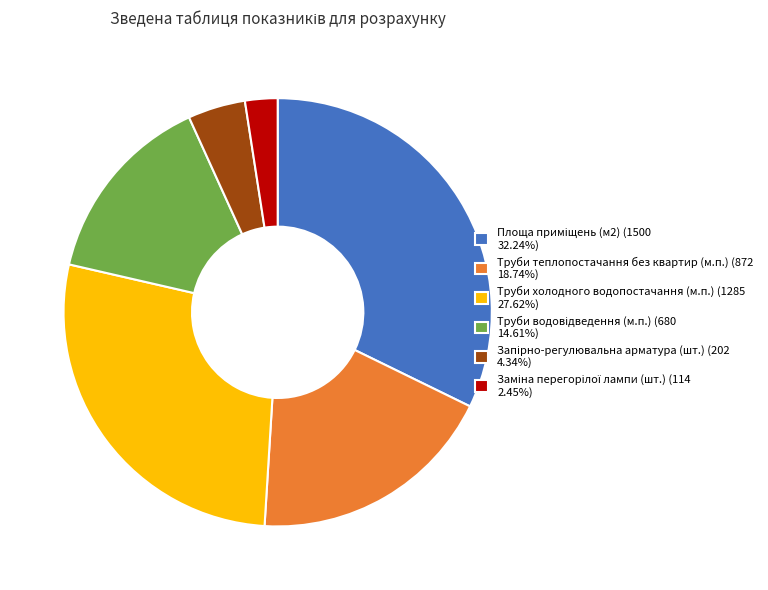

Is there any slice that represents more than half of the pie?

No